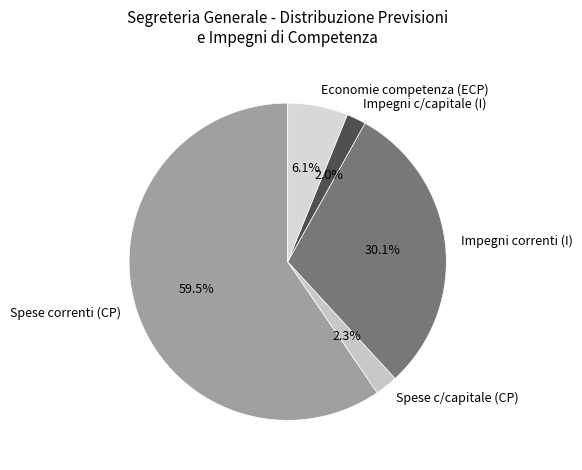

Combined, what portion of the pie is Impegni correnti (I) and Spese c/capitale (CP)?

32.4%